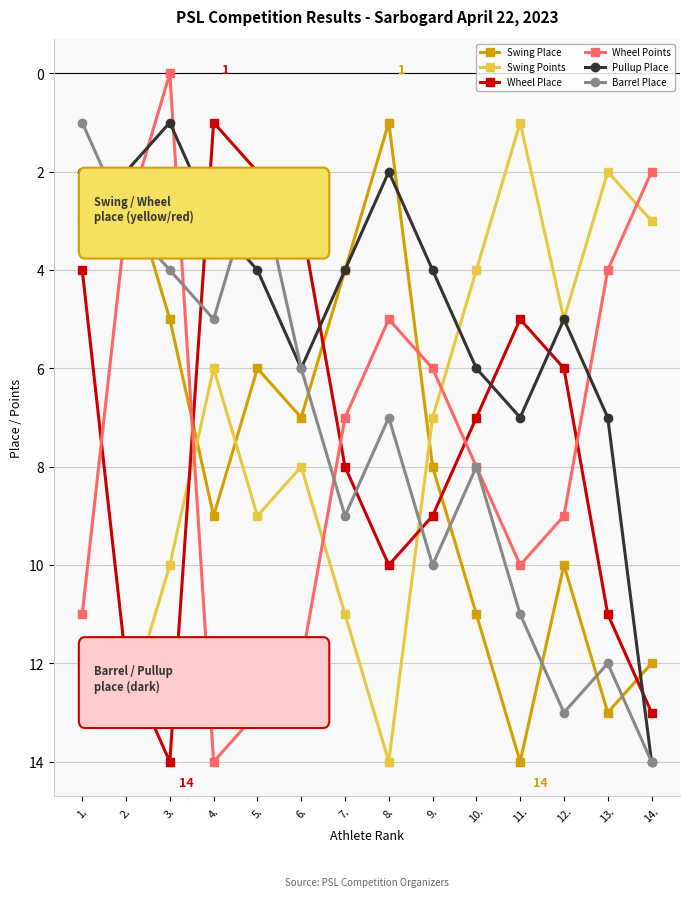

How many lines are shown in the chart?

6